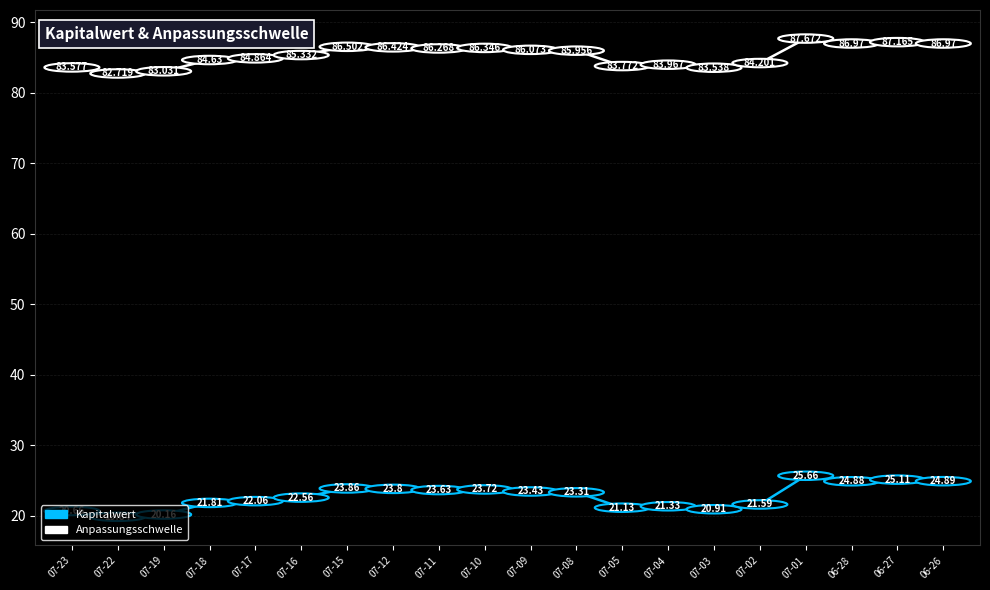

True or false: Anpassungsschwelle and Kapitalwert cross at least once.

False